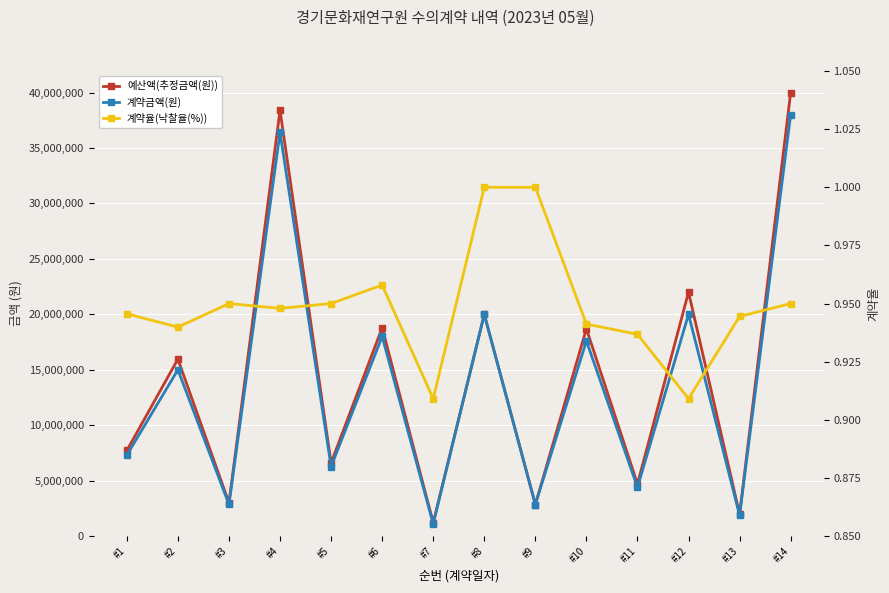

Reading left to right, transcribe all the data shown in this chart.

예산액(추정금액(원)): 7720000.0	15960000.0	3000000.0	38400000.0	6600000.0	18790000.0	1210000.0	20000000.0	2845700.0	18700000.0	4697000.0	22000000.0	1980000.0	40000000.0
계약금액(원): 7300000.0	15000000.0	2850000.0	36400000.0	6270000.0	18000000.0	1100000.0	20000000.0	2845700.0	17600000.0	4400000.0	20000000.0	1870000.0	38000000.0
계약율(낙찰율(%)): 0.9	0.9	0.9	0.9	0.9	1.0	0.9	1.0	1.0	0.9	0.9	0.9	0.9	0.9